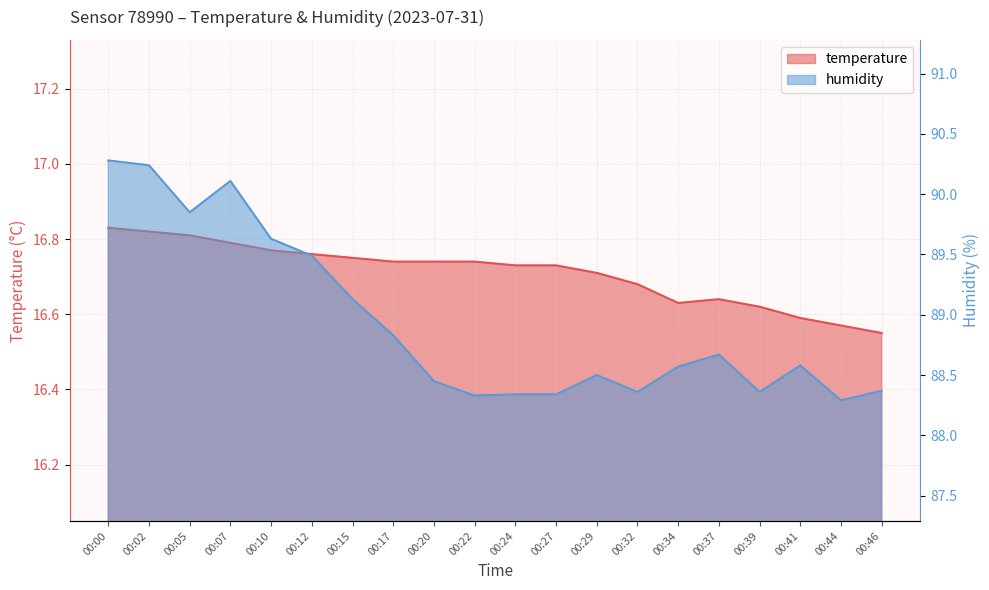

List the series in order of their peak value, highest first.

humidity, temperature